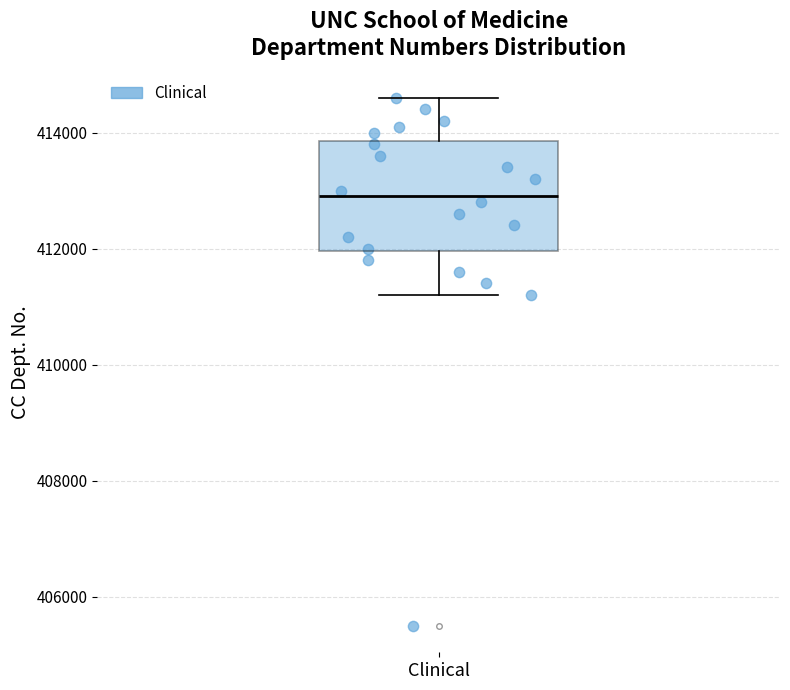

Transcribe this box plot: give where the median line is, the range the box spans, and where the two whiskers end, as read against the y-axis. The values are not printed on the chart, so give them approximately, as read against the axis.

median 413000, box 412000 to 413800, whiskers 411200 to 414600